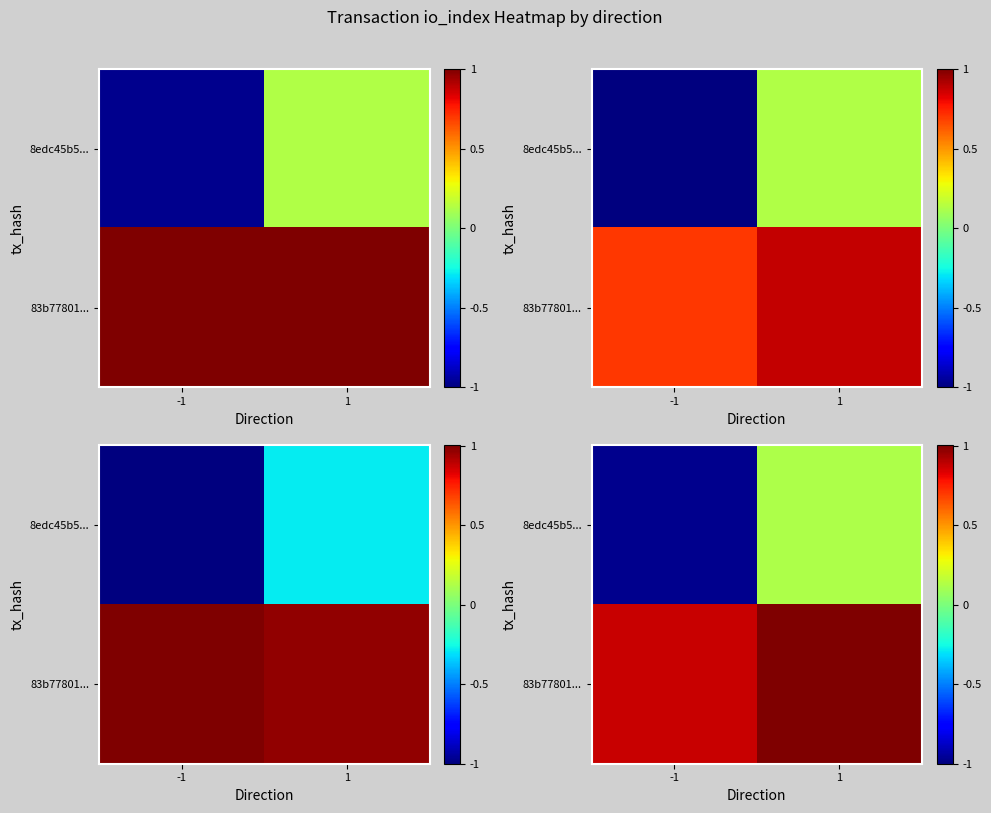

What is the average value of the row_1 series?

0.9